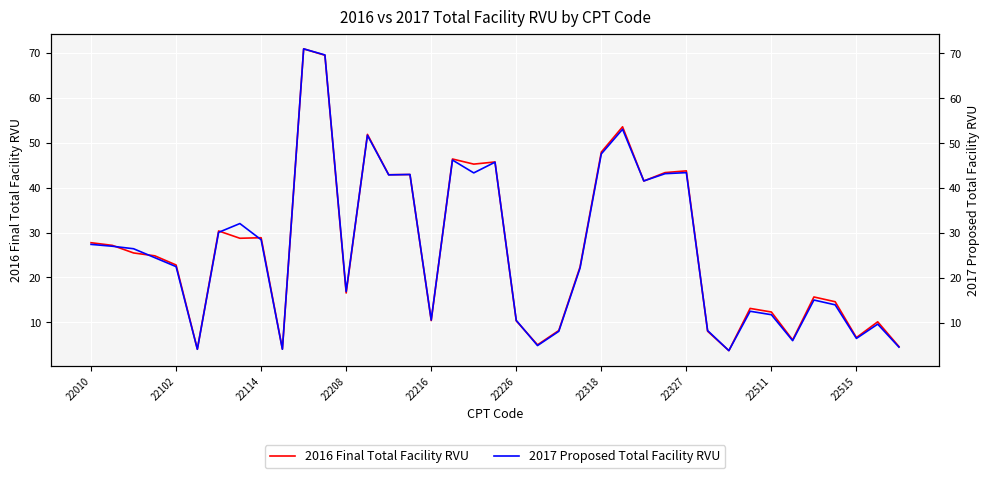

The 2016 Final Total Facility RVU series shows 3.4 at 22515. True or false?

False